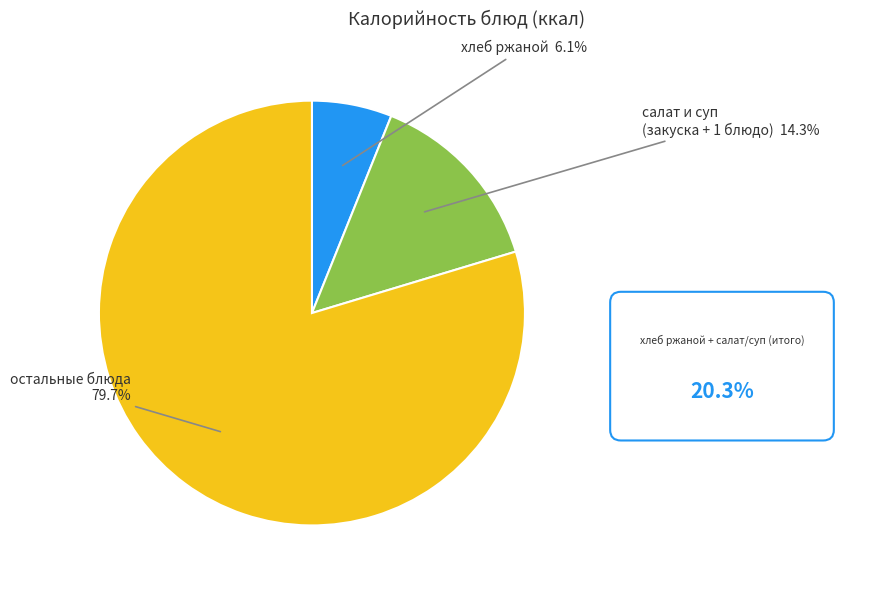

Is there any slice that represents more than half of the pie?

Yes